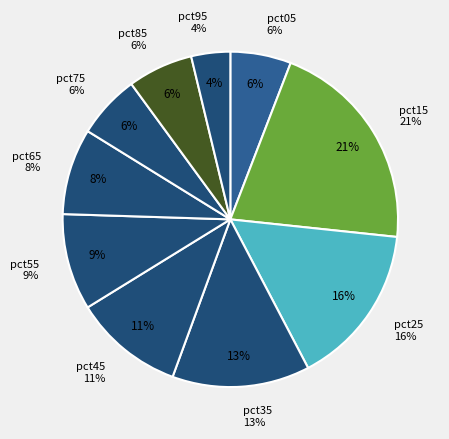

Count the number of slices in the pie.

10